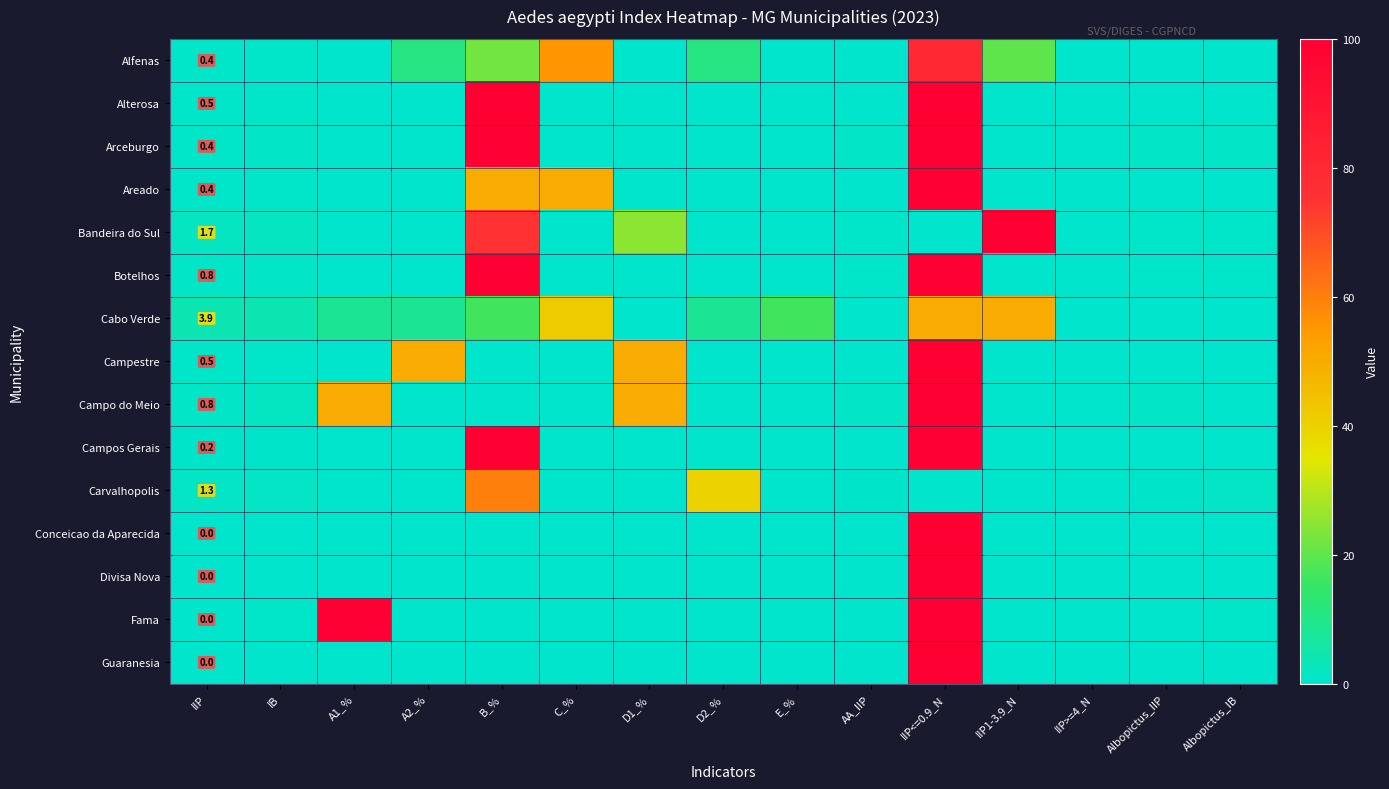

Between D1_% and IIP>=4_N, which is larger?

D1_%